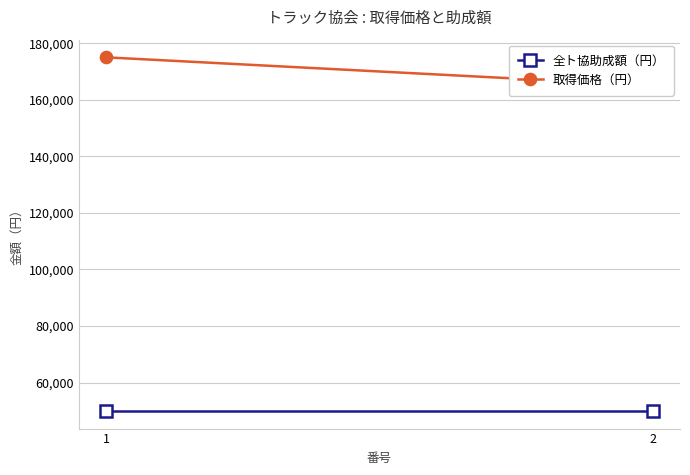

At 1, list the series in order from smallest to largest.

全ト協助成額（円）, 取得価格（円）